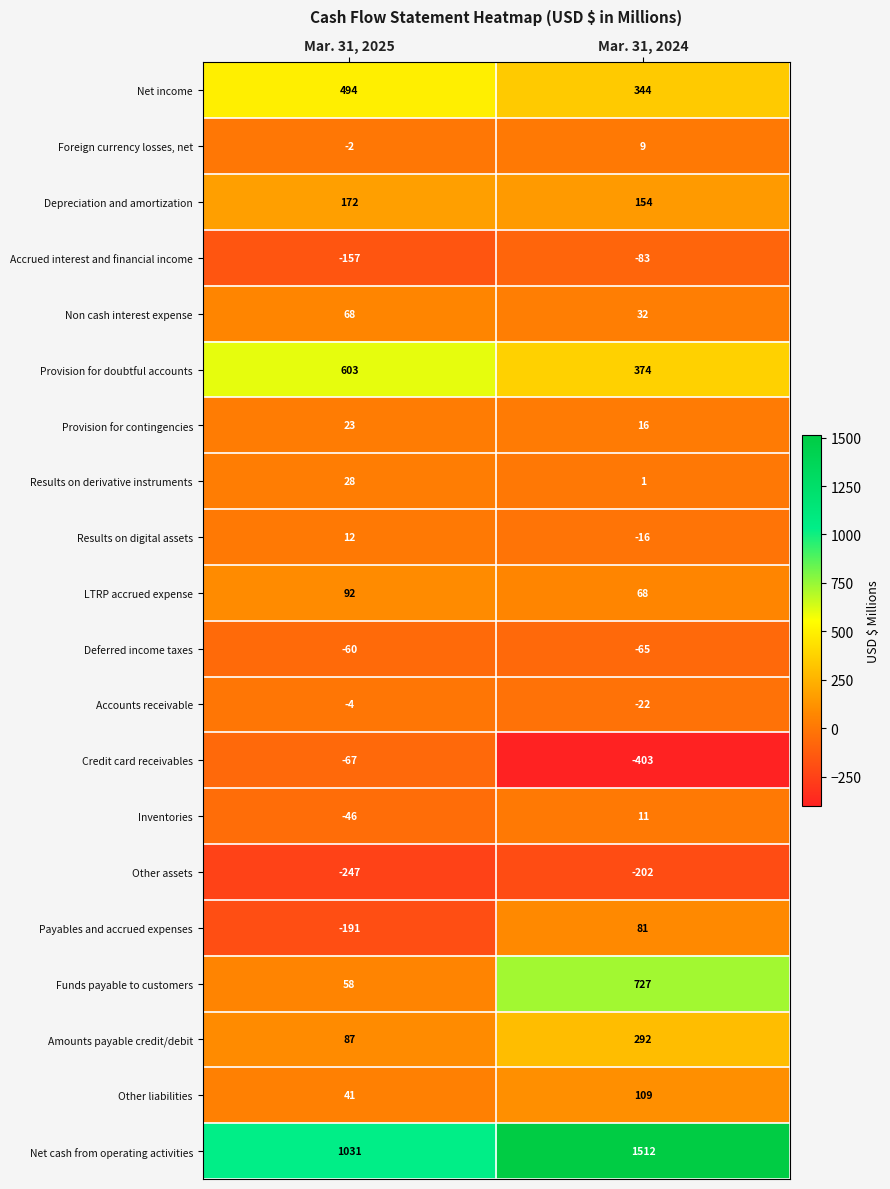

Which label corresponds to the smallest value in the chart?

Mar. 31, 2024